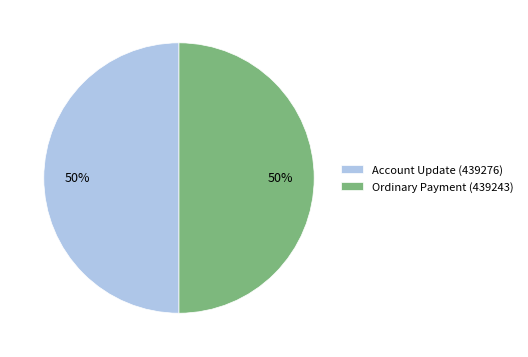

To the nearest percent, what is the difference between the largest and smallest slice percentages?

0%